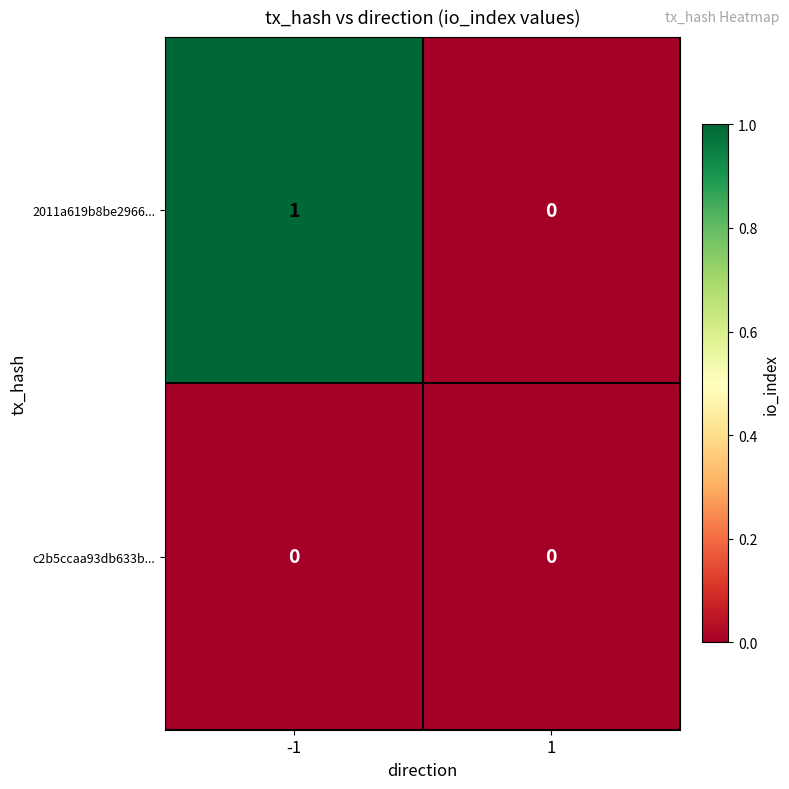

Rank the series by their average value, from lowest to highest.

c2b5ccaa93db633b..., 2011a619b8be2966...